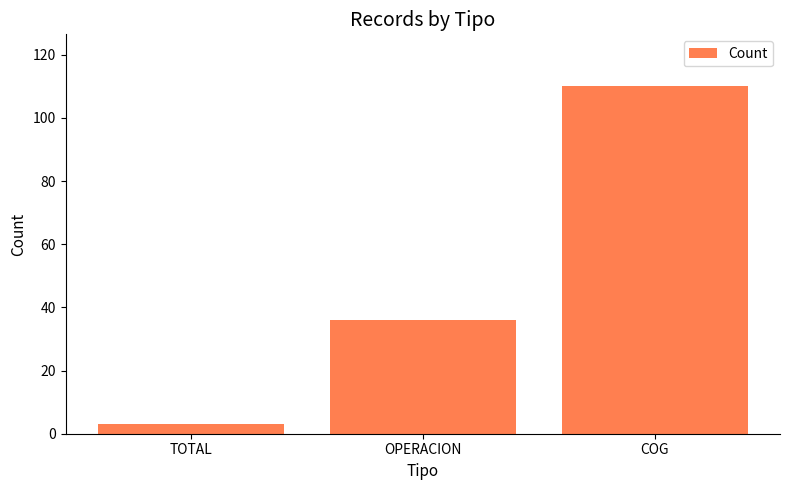

What is the label of the 2nd bar from the right?

OPERACION